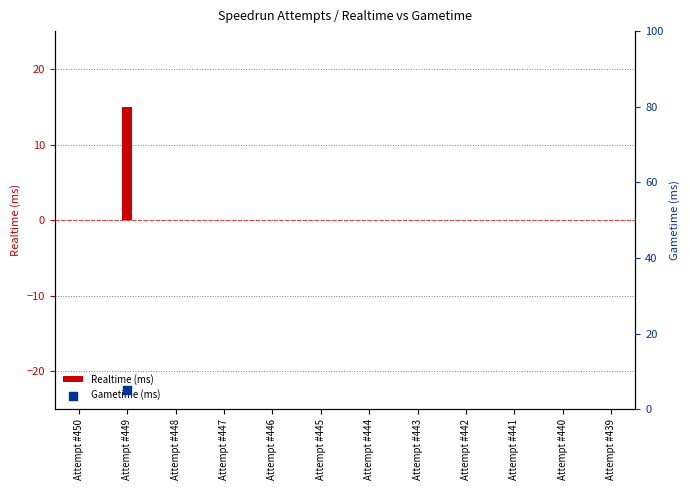

Which series contains the lowest Y value?

Gametime (ms)